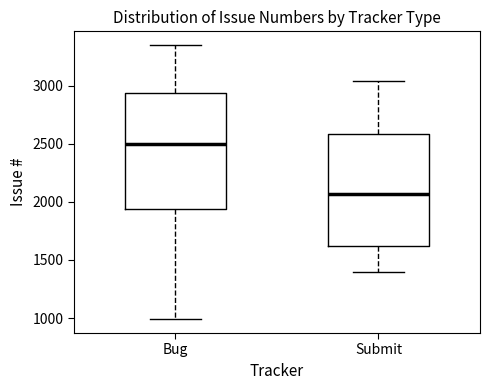

Reading left to right, transcribe this box plot: for each box, give where its median line is, the range the box spans, and where its two whiskers end, as read against the y-axis. The values are not printed on the chart, so give them approximately, as read against the axis.

Bug: median 2500, box 1950 to 2950, whiskers 1000 to 3350
Submit: median 2050, box 1600 to 2600, whiskers 1400 to 3050